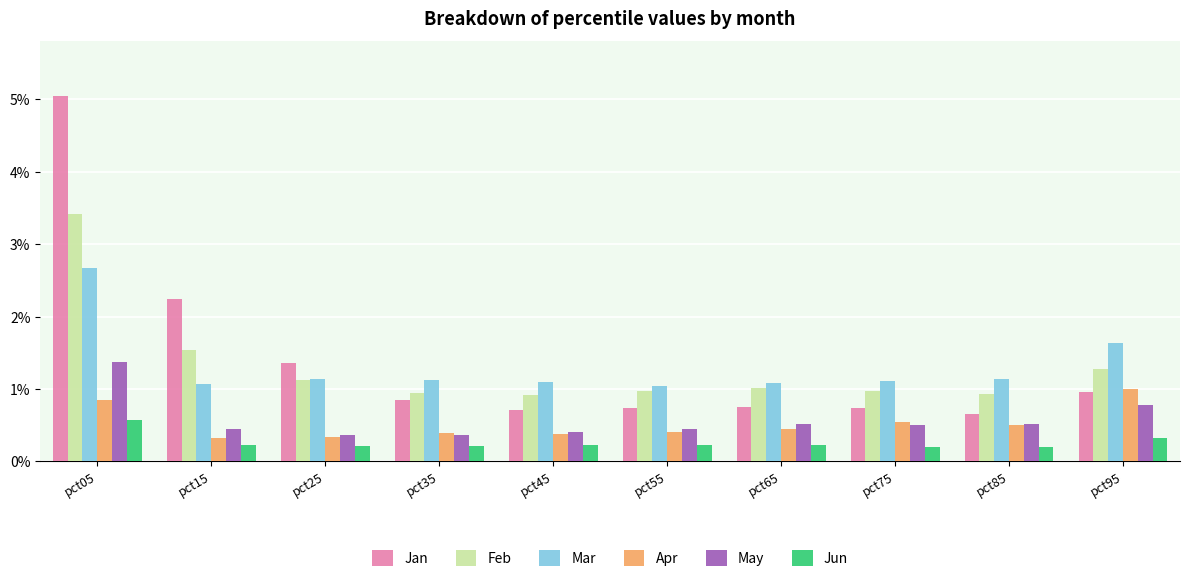

At which label is Jan closest to 2?

pct15